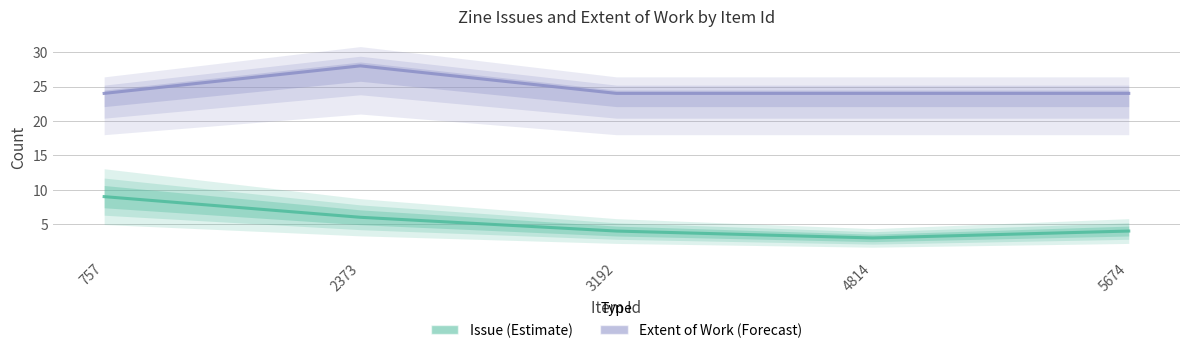

How many lines are shown in the chart?

2